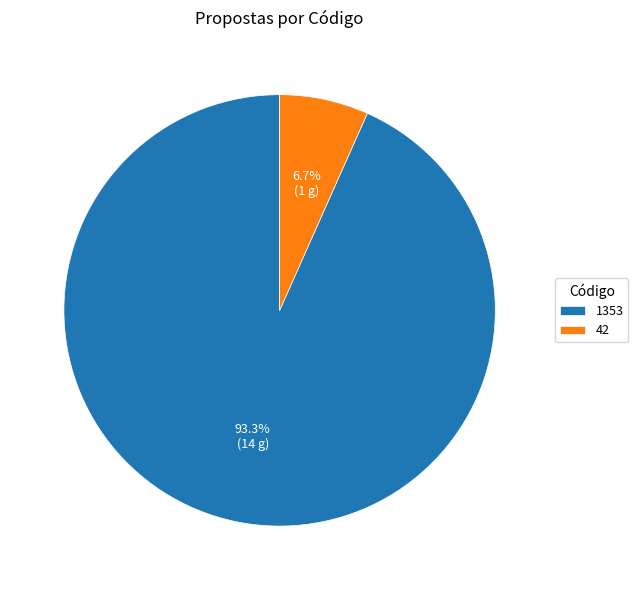

Is it true that 42 is 12% of the pie?

False